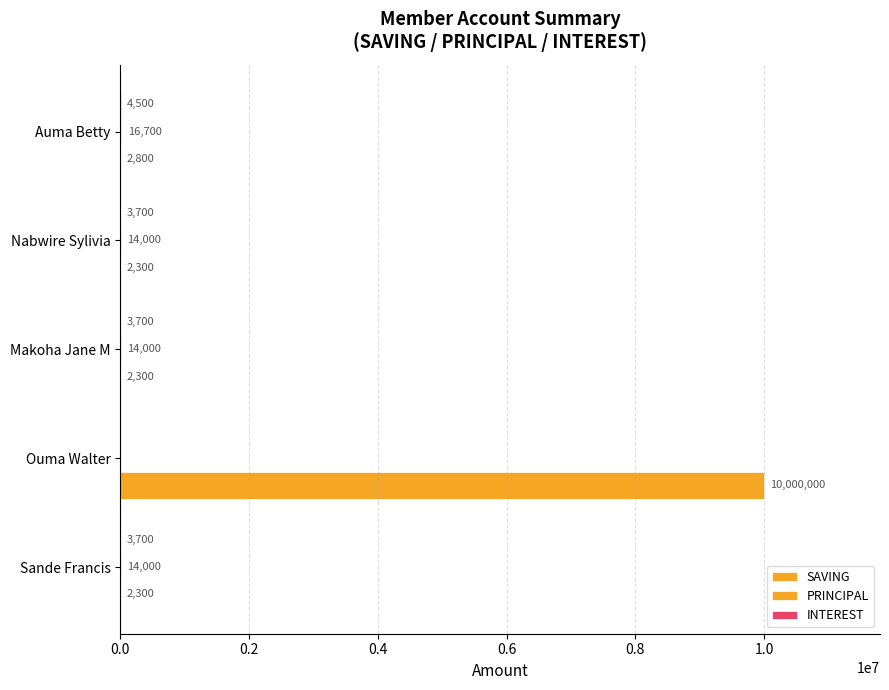

What is the difference between the maximum and minimum values in the SAVING series?

9997700